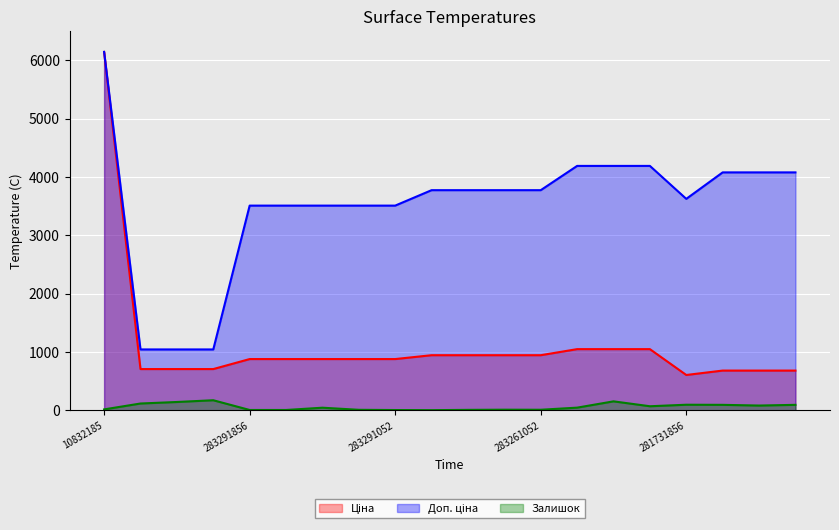

How many interior local valleys does the Залишок series have?

4